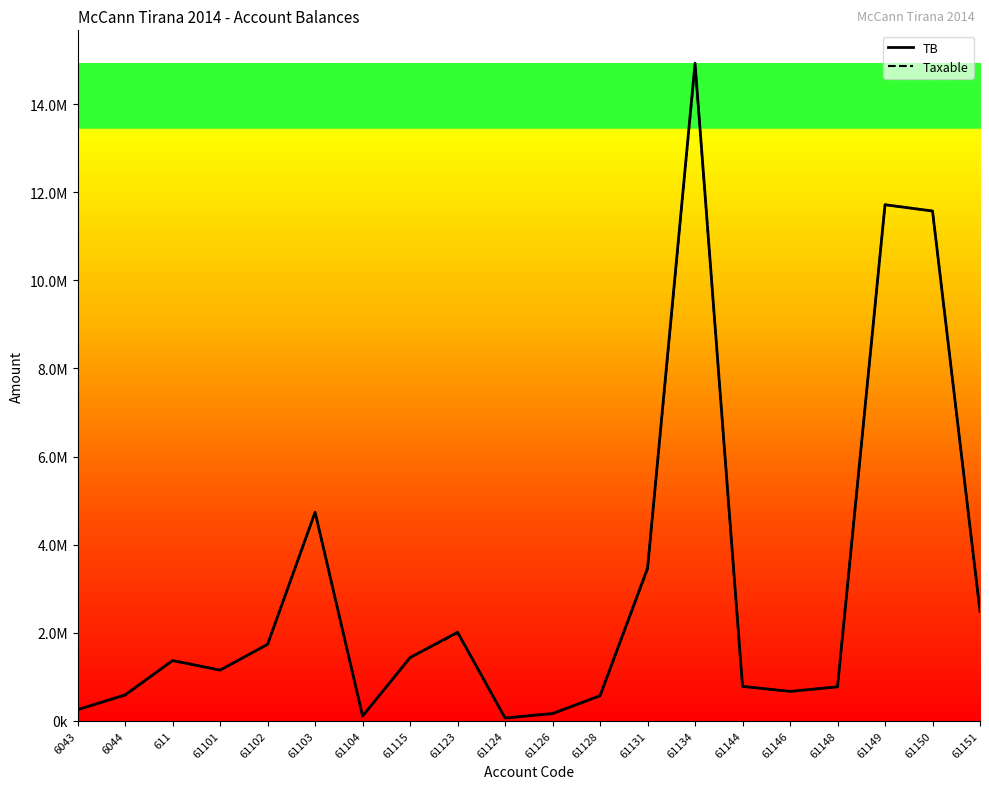

True or false: Taxable and TB cross at least once.

False